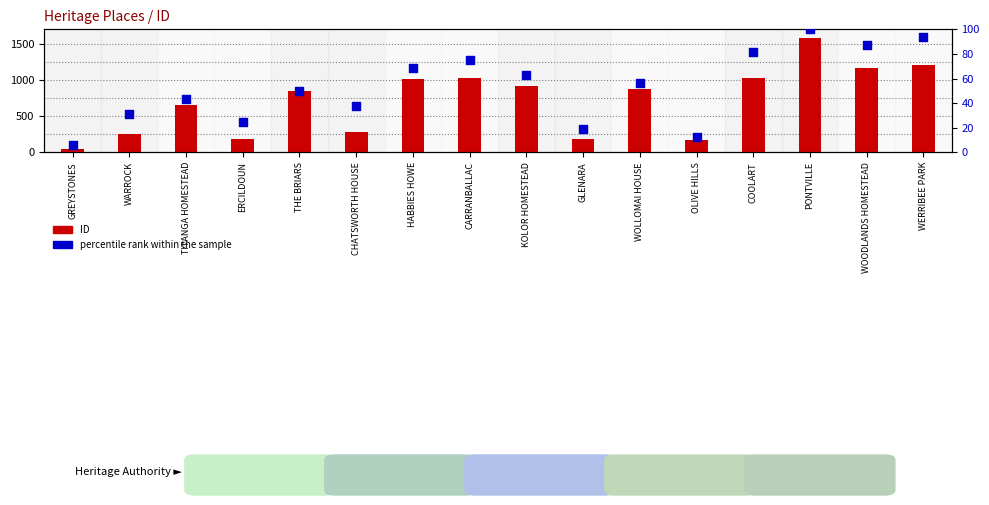

Which series has the largest total across all categories?

ID